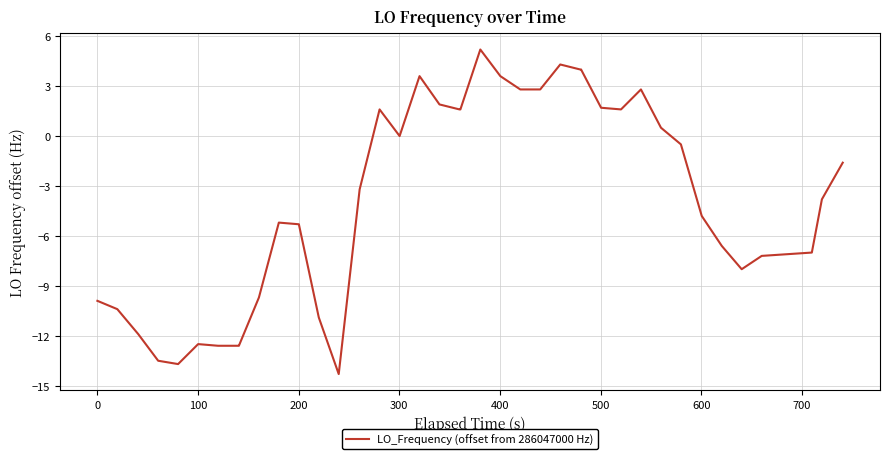

What is the difference between the second highest and minimum values?

18.6